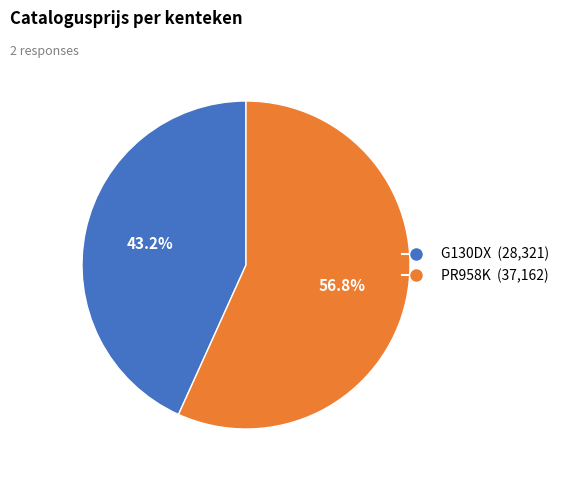

What percentage is the G130DX slice, to the nearest percent?

43%